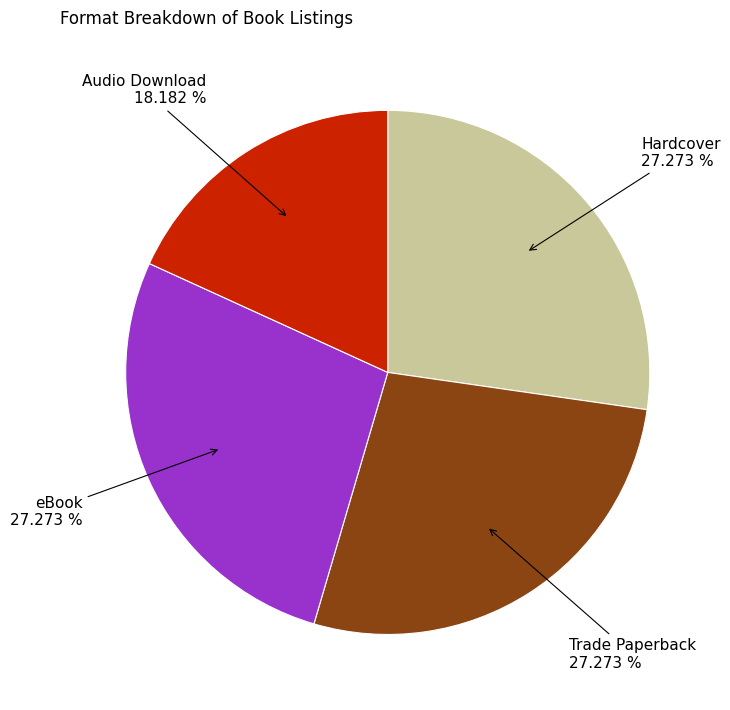

Is there a majority slice in this chart?

No